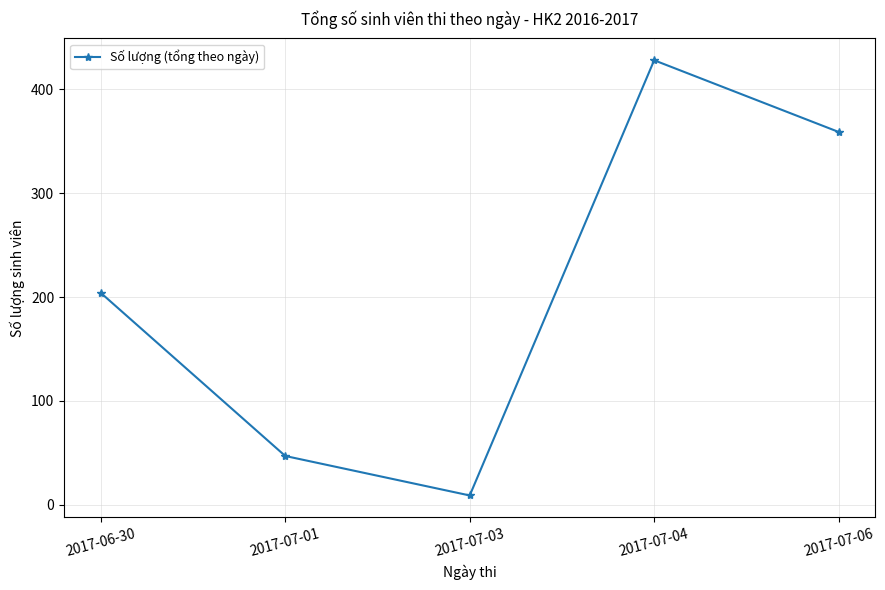

What is the value of the 1st point from the left?

204